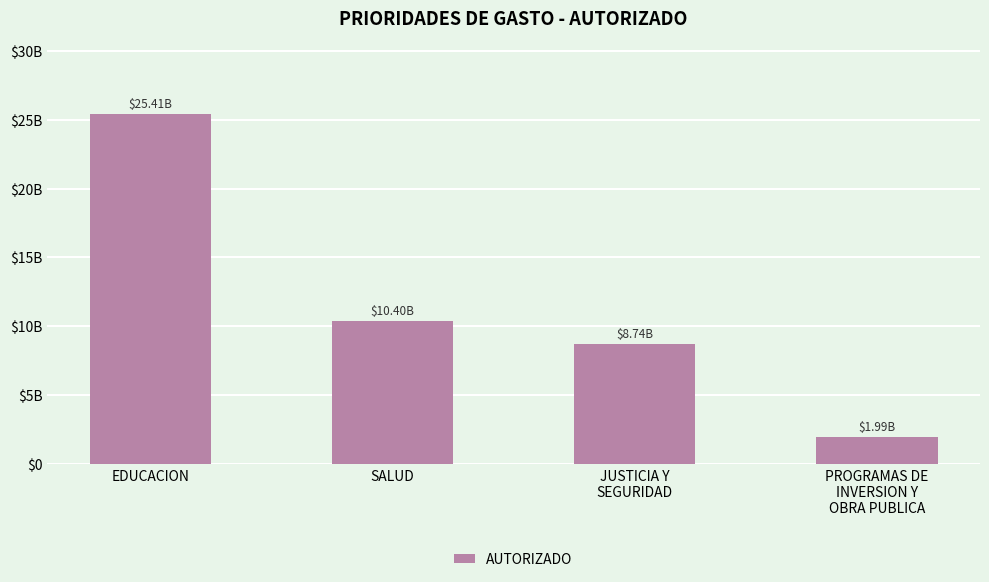

List the labels in order of value, largest first.

EDUCACION, SALUD, JUSTICIA Y
SEGURIDAD, PROGRAMAS DE
INVERSION Y
OBRA PUBLICA